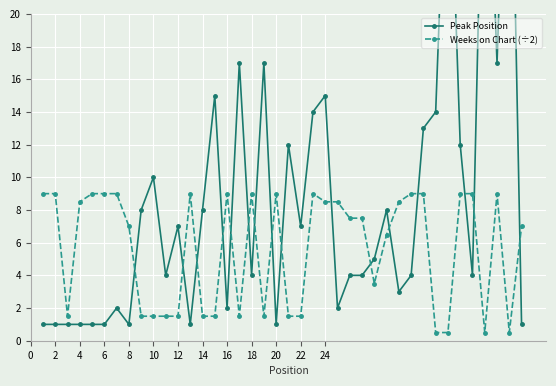

What is the greatest value displayed?

39.0